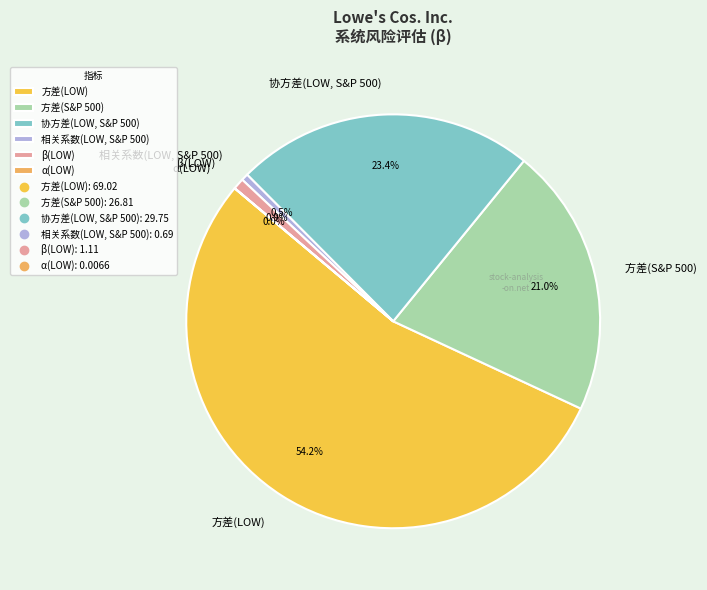

Is there any slice that represents more than half of the pie?

Yes